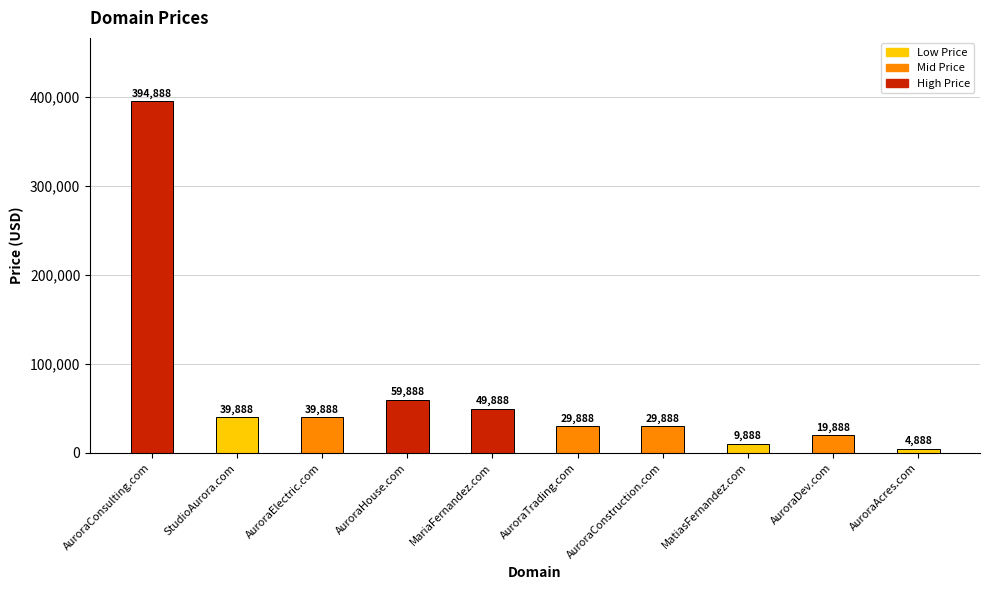

What is the value of the 1st bar from the left?

394888